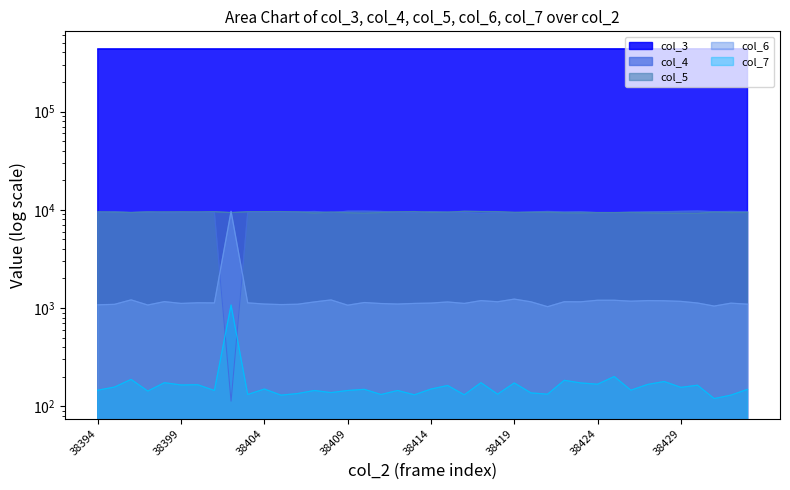

Which series changed the most between 38411 and 38412?

col_4